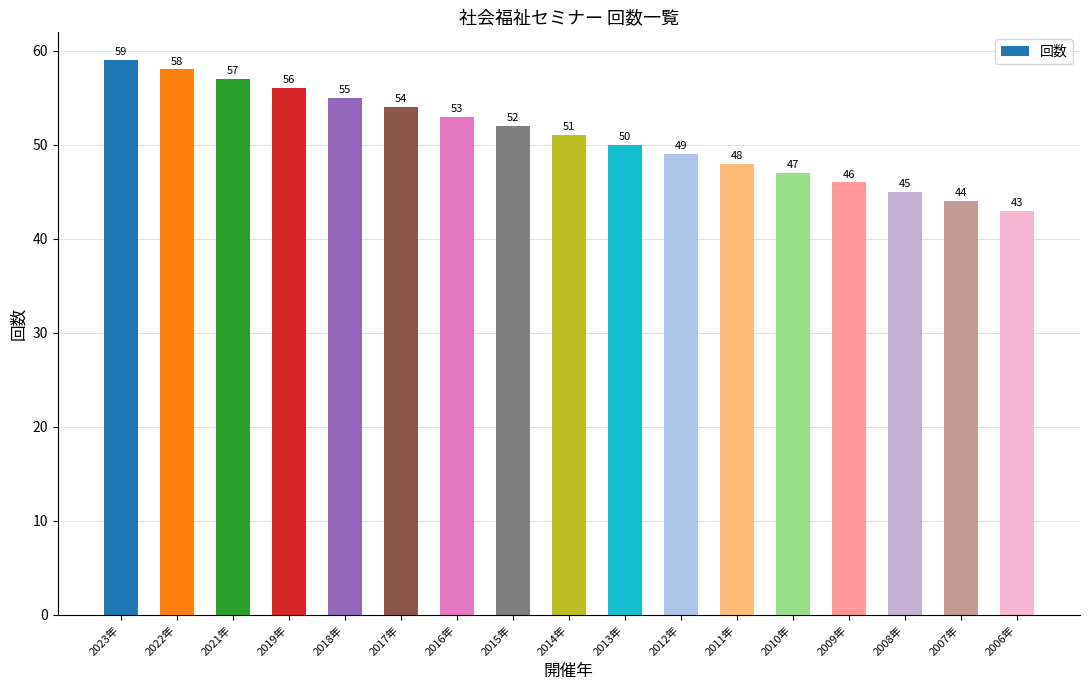

At which category does the chart reach its peak across all series?

2023年